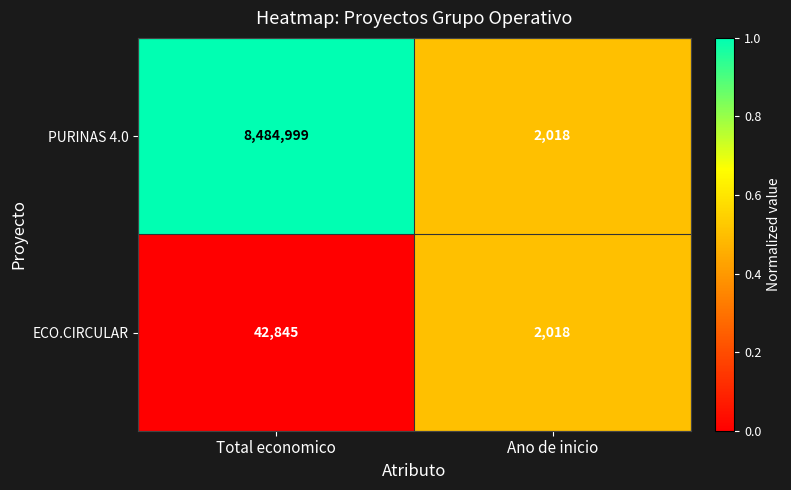

List the series in order of their peak value, highest first.

PURINAS 4.0, ECO.CIRCULAR